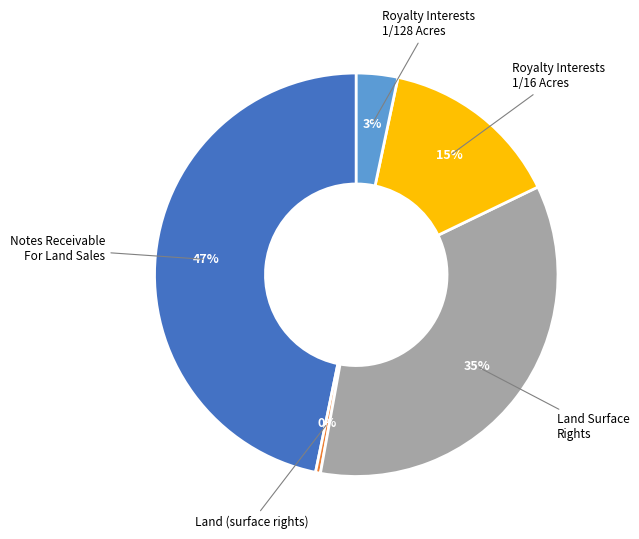

True or false: Land Surface Rights accounts for 24% of the total.

False